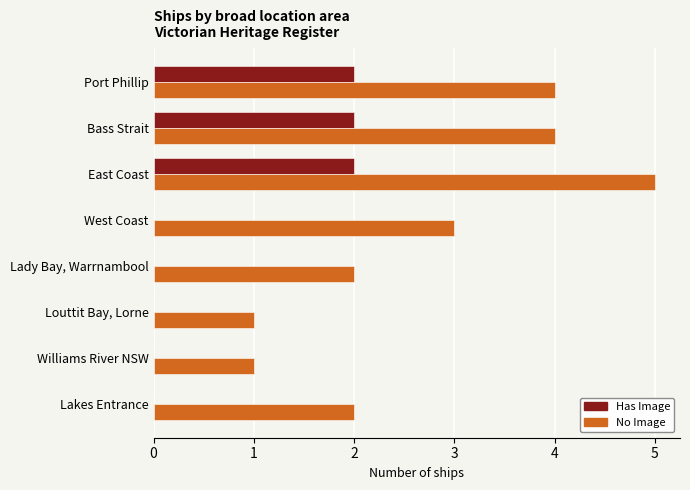

Between East Coast and Williams River NSW, which series saw the biggest shift?

No Image